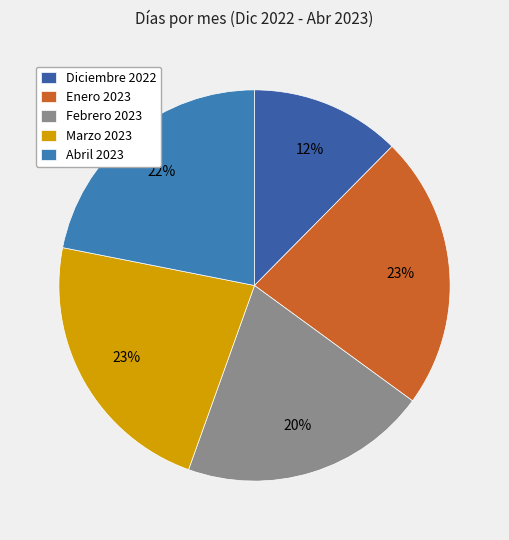

Is Enero 2023 the majority of the pie?

No